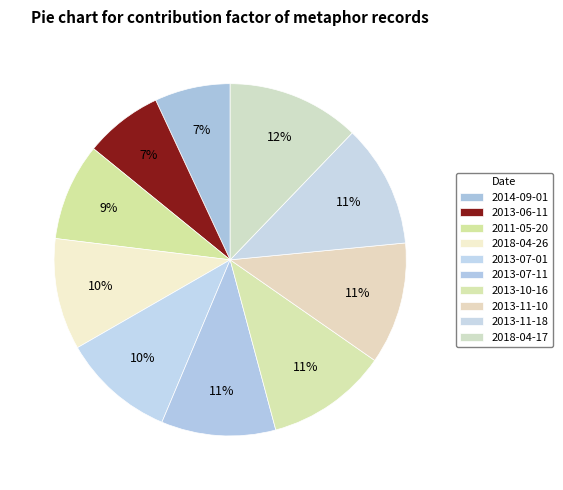

Is it true that 2013-07-11 is 11% of the pie?

True